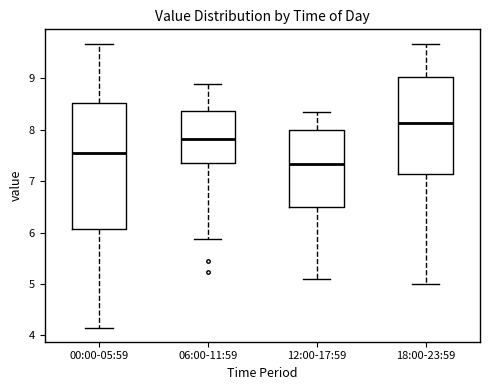

Where does the upper whisker of the box for 18:00-23:59 end on the y-axis? The values are not printed on the chart, so give them approximately, as read against the axis.

9.7